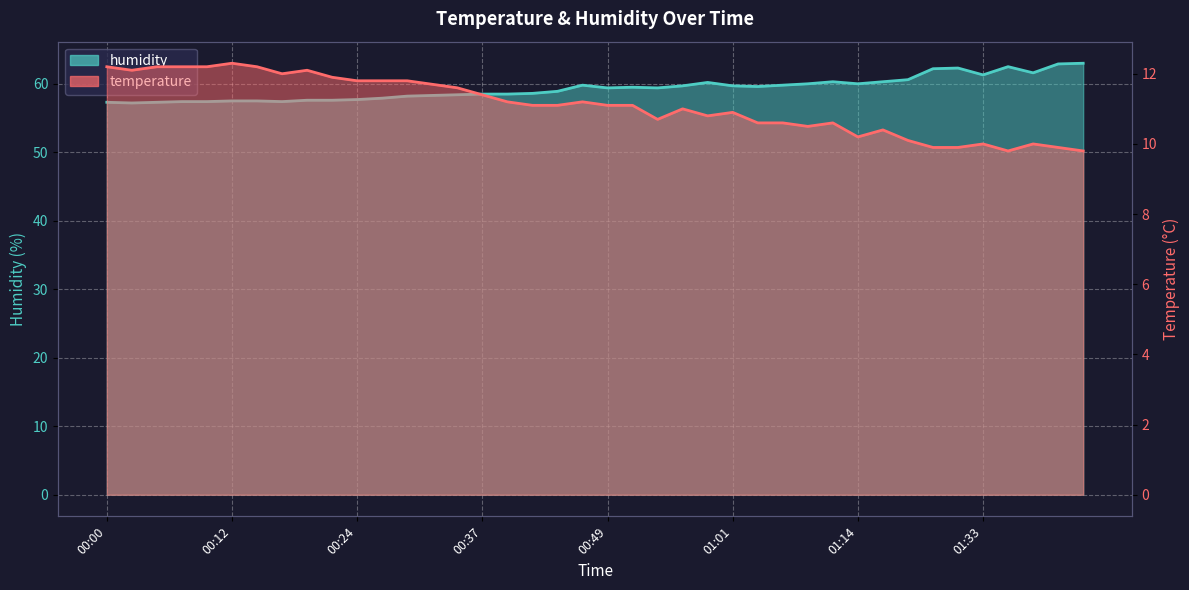

Reading left to right, what are all the values shown in this chart?

temperature: 00:00=12.2	00:02=12.1	00:05=12.2	00:07=12.2	00:10=12.2	00:12=12.3	00:15=12.2	00:17=12.0	00:19=12.1	00:22=11.9	00:24=11.8	00:27=11.8	00:29=11.8	00:32=11.7	00:34=11.6	00:37=11.4	00:39=11.2	00:41=11.1	00:44=11.1	00:46=11.2	00:49=11.1	00:51=11.1	00:54=10.7	00:56=11.0	00:59=10.8	01:01=10.9	01:04=10.6	01:06=10.6	01:09=10.5	01:11=10.6	01:14=10.2	01:17=10.4	01:23=10.1	01:28=9.9	01:31=9.9	01:33=10.0	01:36=9.8	01:38=10.0	01:41=9.9	01:43=9.8
humidity: 00:00=57.3	00:02=57.2	00:05=57.3	00:07=57.4	00:10=57.4	00:12=57.5	00:15=57.5	00:17=57.4	00:19=57.6	00:22=57.6	00:24=57.7	00:27=57.9	00:29=58.2	00:32=58.3	00:34=58.4	00:37=58.5	00:39=58.5	00:41=58.6	00:44=58.9	00:46=59.8	00:49=59.4	00:51=59.5	00:54=59.4	00:56=59.7	00:59=60.2	01:01=59.7	01:04=59.6	01:06=59.8	01:09=60.0	01:11=60.3	01:14=60.0	01:17=60.3	01:23=60.6	01:28=62.2	01:31=62.3	01:33=61.3	01:36=62.5	01:38=61.6	01:41=62.9	01:43=63.0